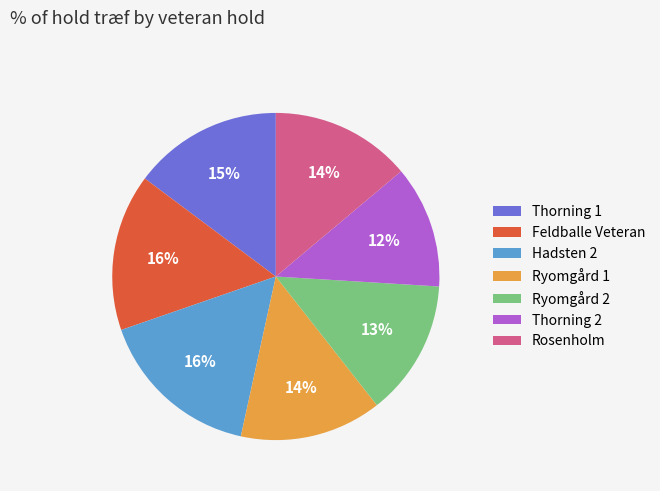

How many segments does this pie chart have?

7